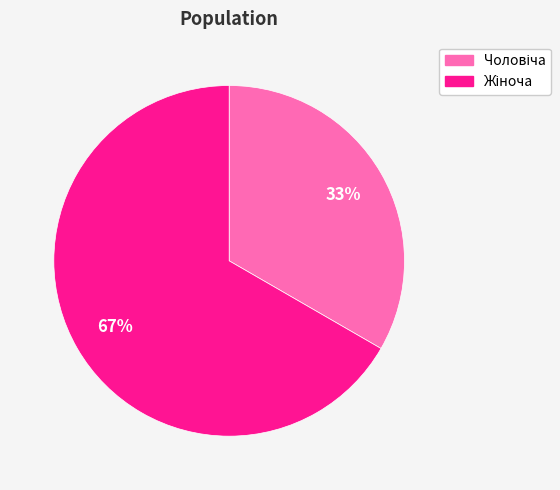

Does any single category account for the majority?

Yes